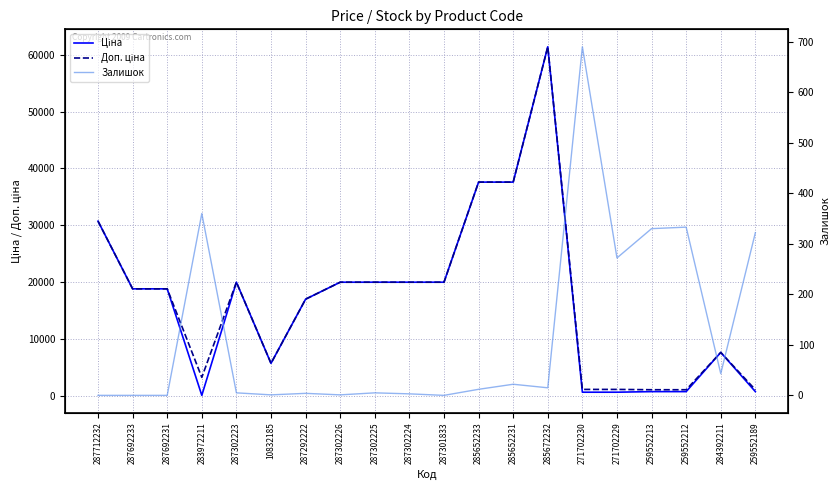

Rank the series at 287302223 from lowest to highest value.

Залишок, Ціна, Доп. ціна